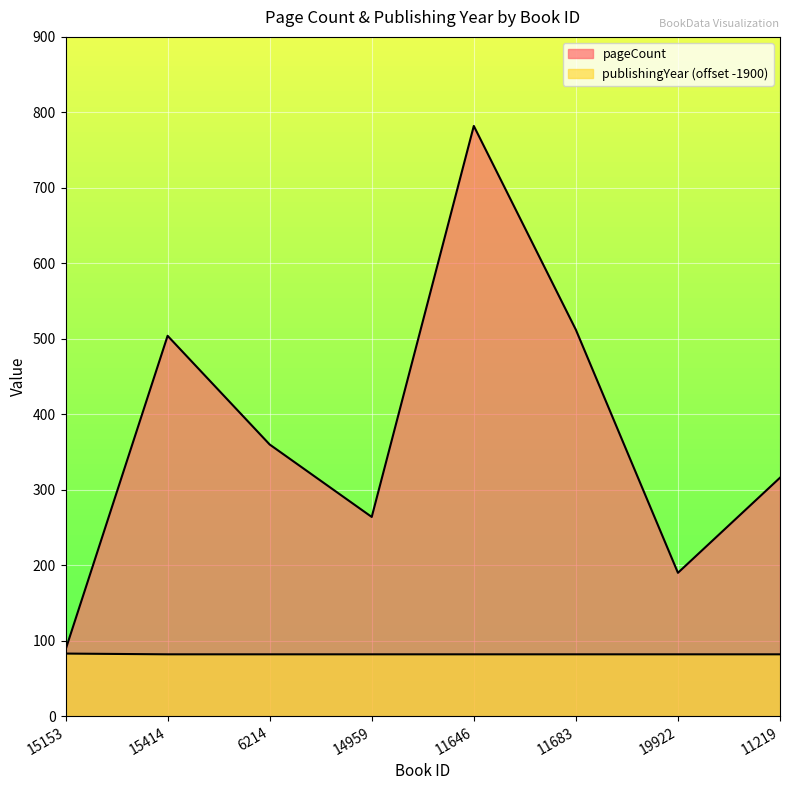

How many distinct data groups are displayed?

2